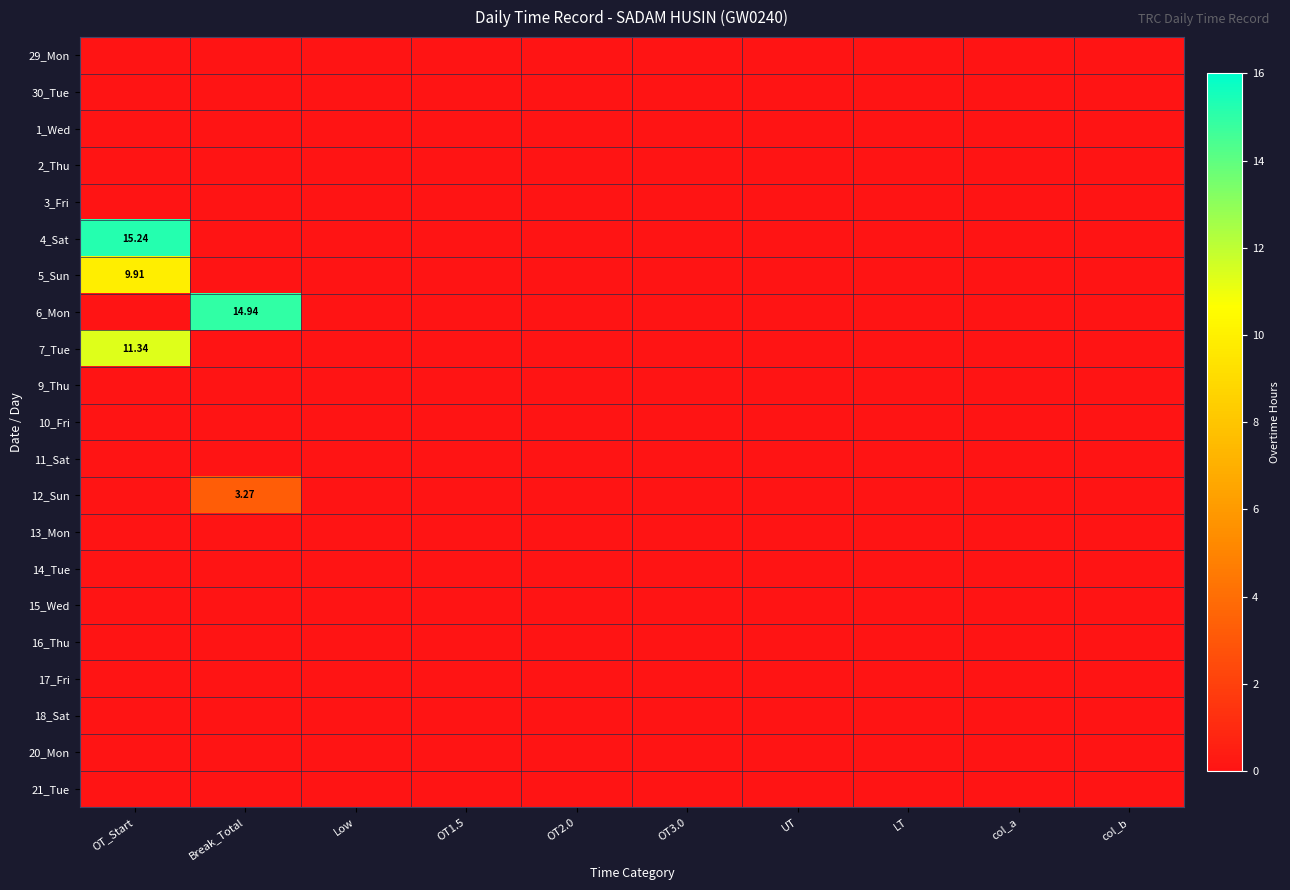

Count the number of data series in this chart.

21